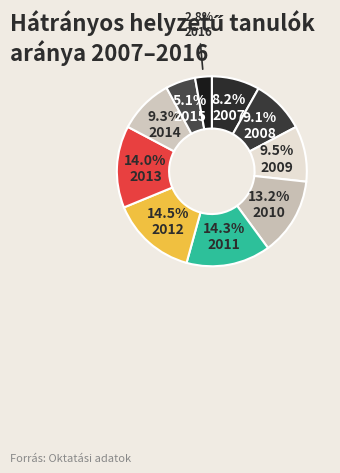

True or false: 2014 accounts for 23% of the total.

False